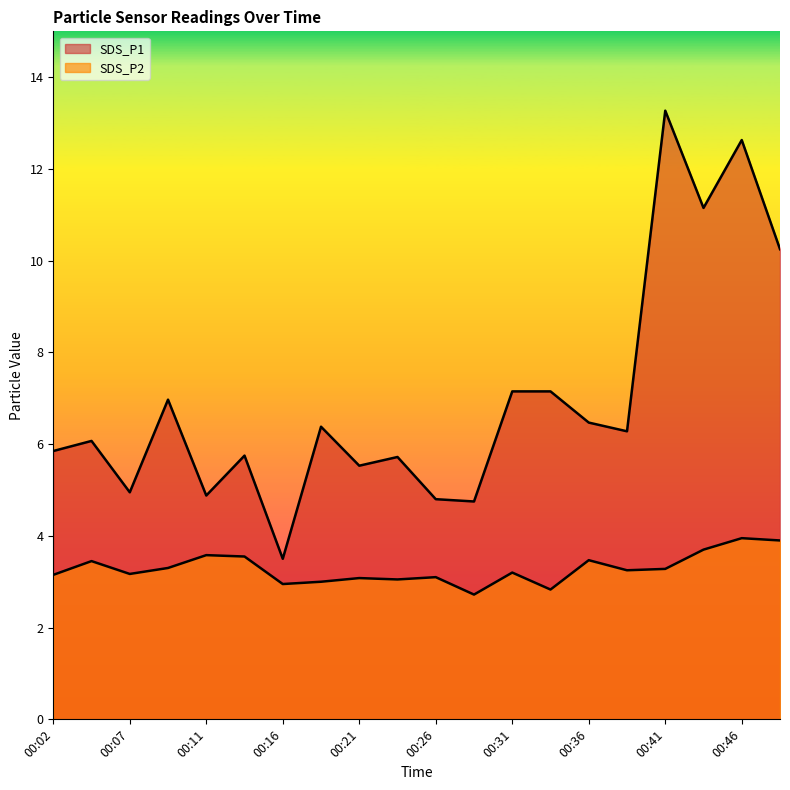

True or false: SDS_P2 and SDS_P1 intersect in this chart.

False